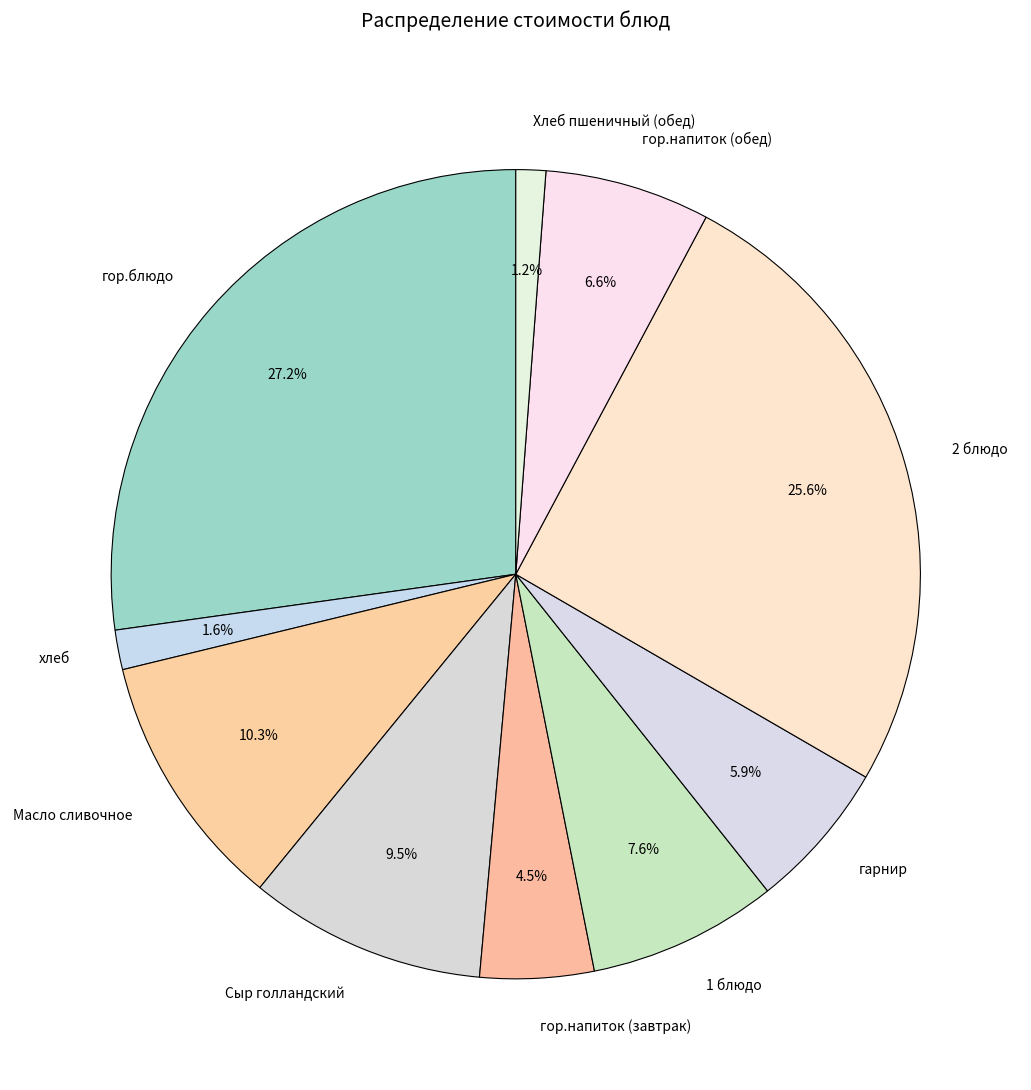

Combined, do гор.напиток (обед) and Хлеб пшеничный (обед) account for over 50%?

No